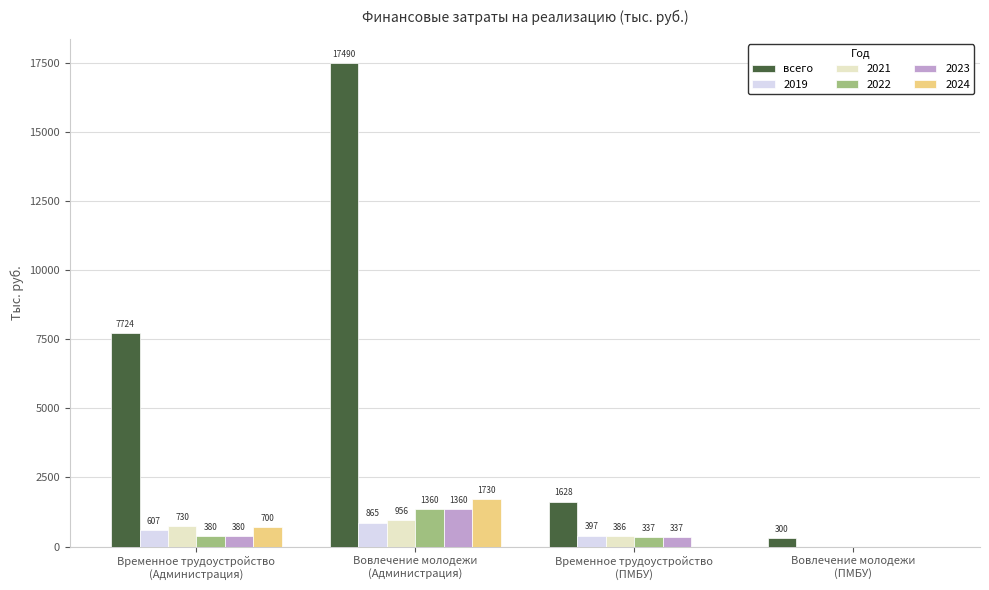

What is the highest value of the 2021 series?

956.4